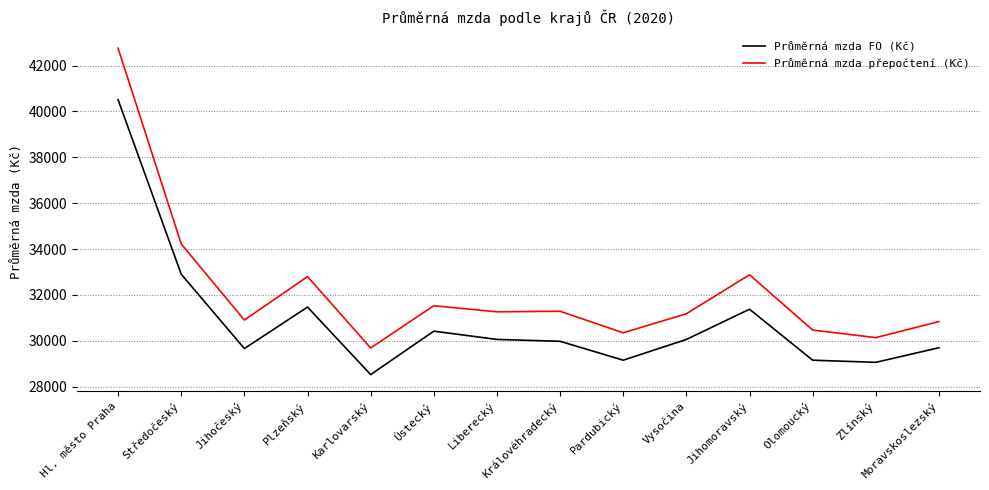

What is the greatest value displayed?

42760